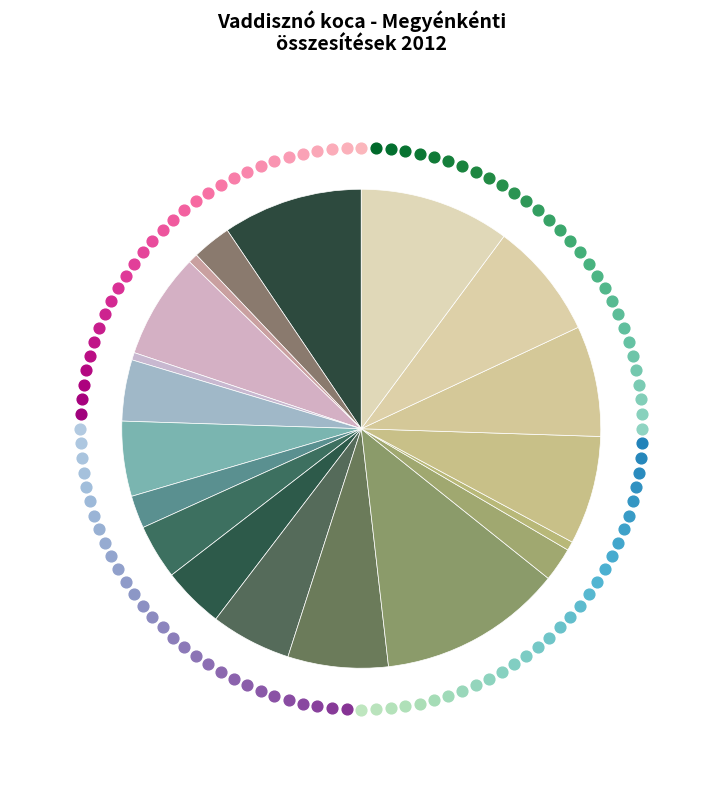

Which category has the biggest portion of the pie?

Somogy